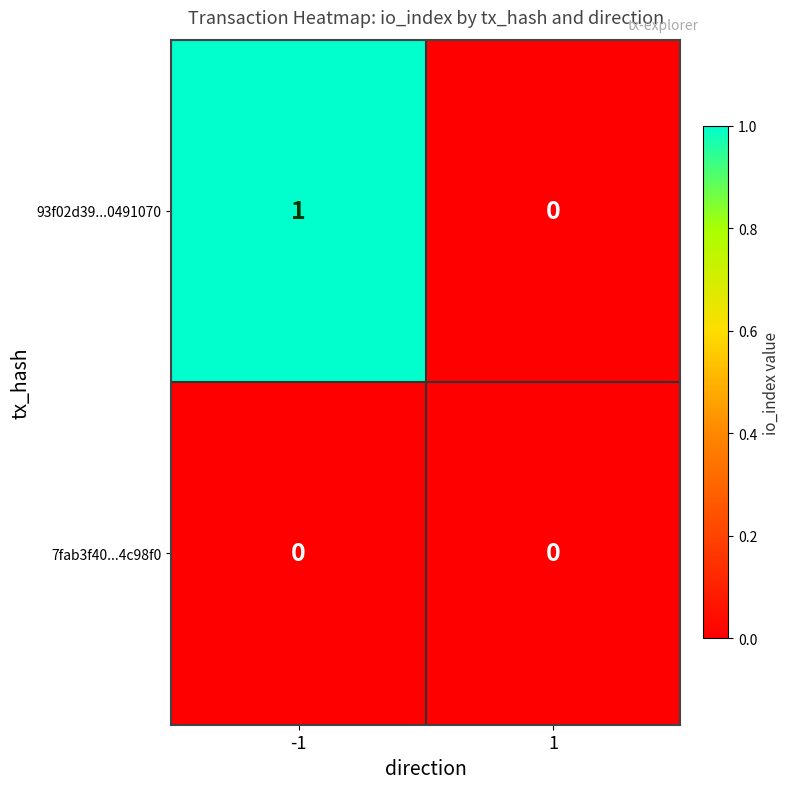

List the series in order of their overall mean, lowest first.

7fab3f40...4c98f0, 93f02d39...0491070